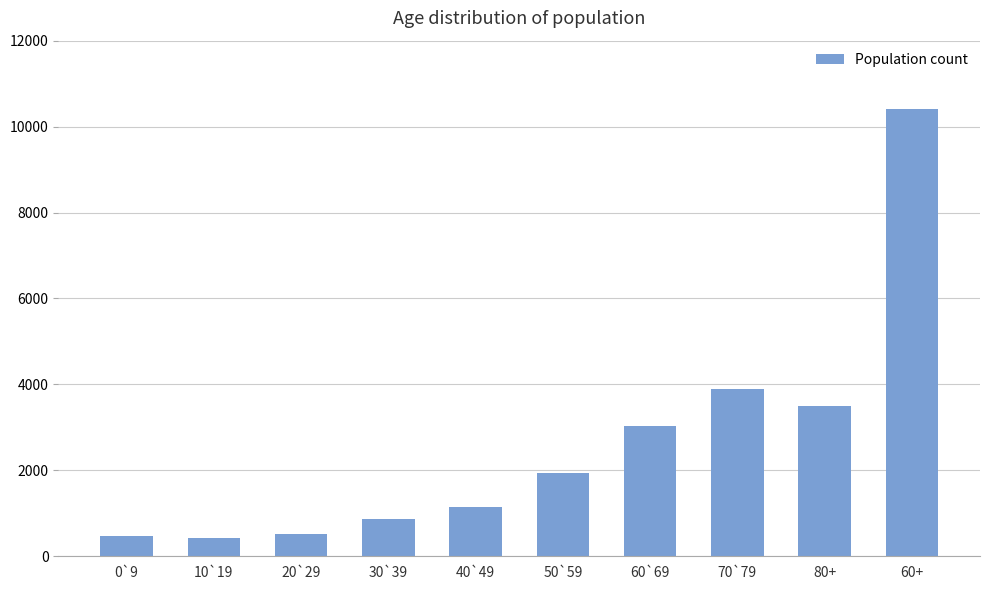

What is the sum of the values at 80+ and 40`49?

4629